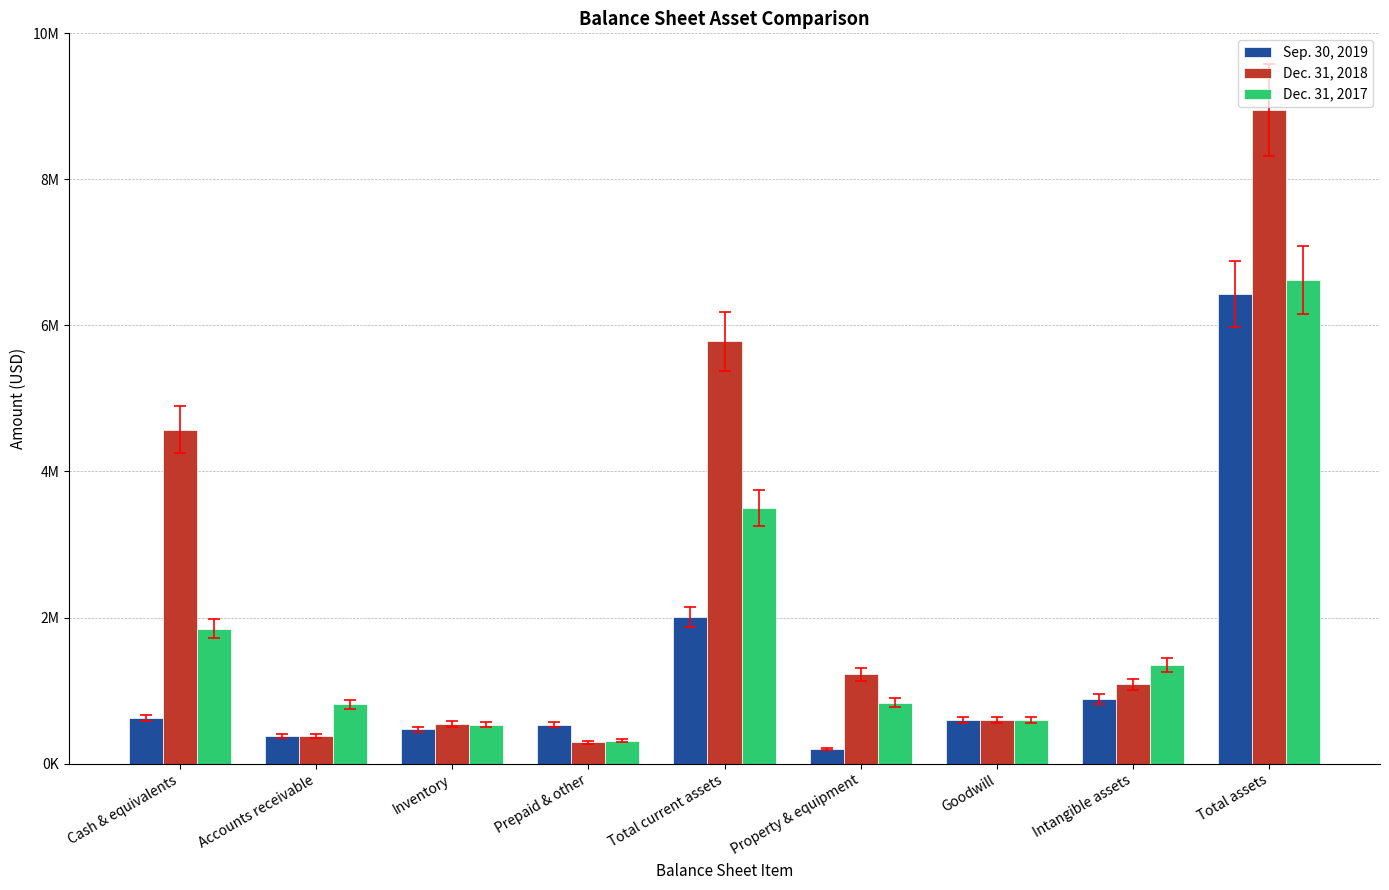

What is the total value across all series at Prepaid & other?

1137973